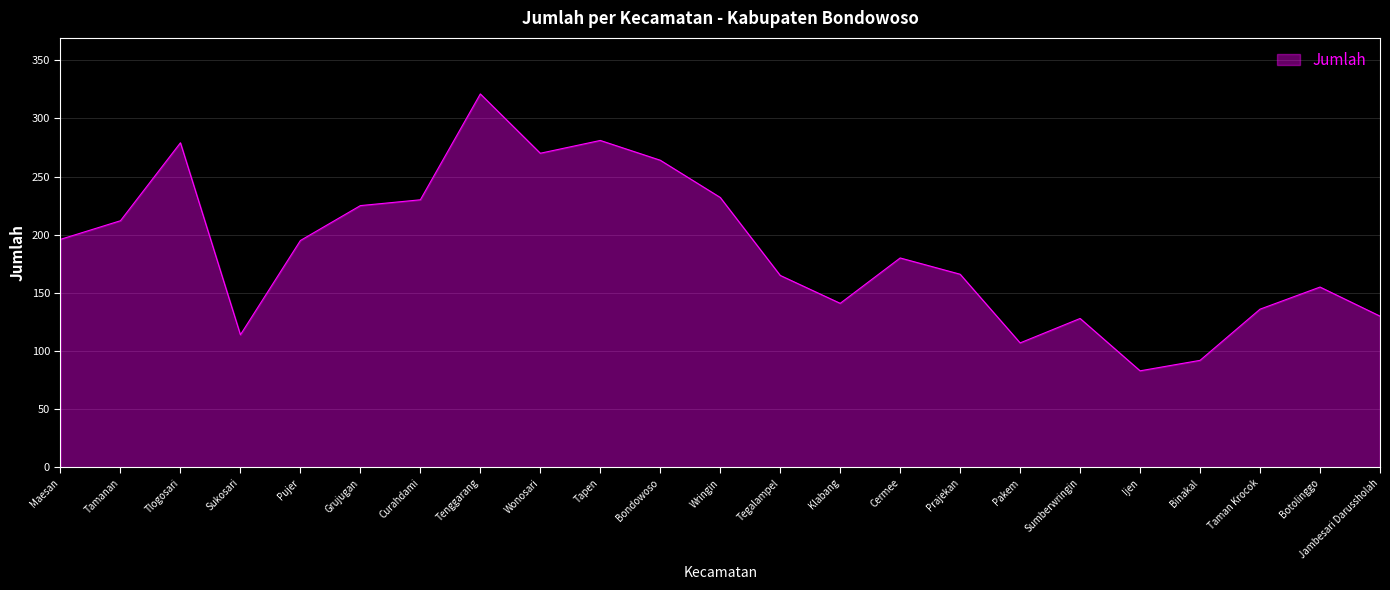

What position from the left is Tapen?

10